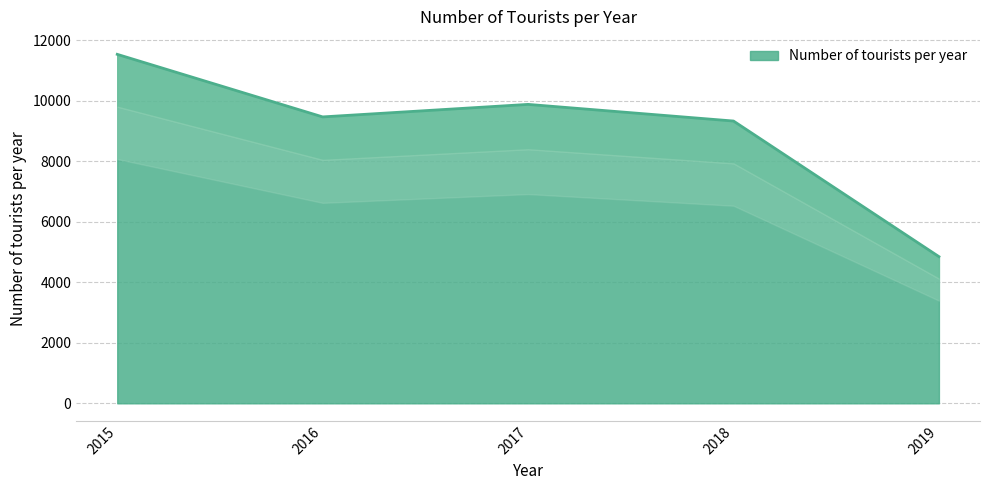

What is the sum of all values?

45049.2